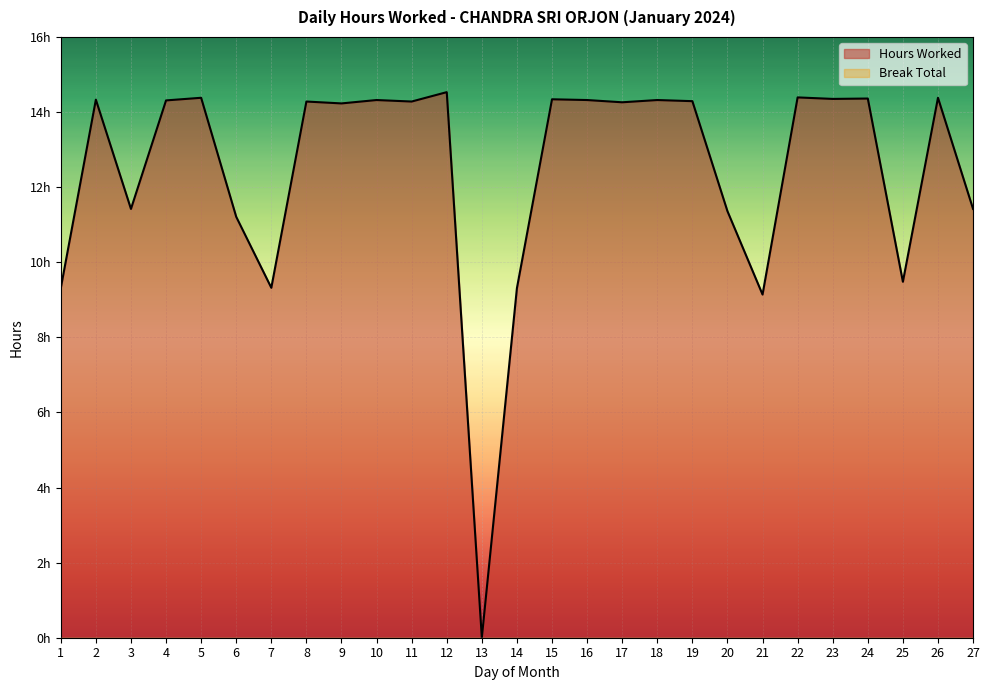

How many interior local peaks (higher than both neighbors) does the data have?

10